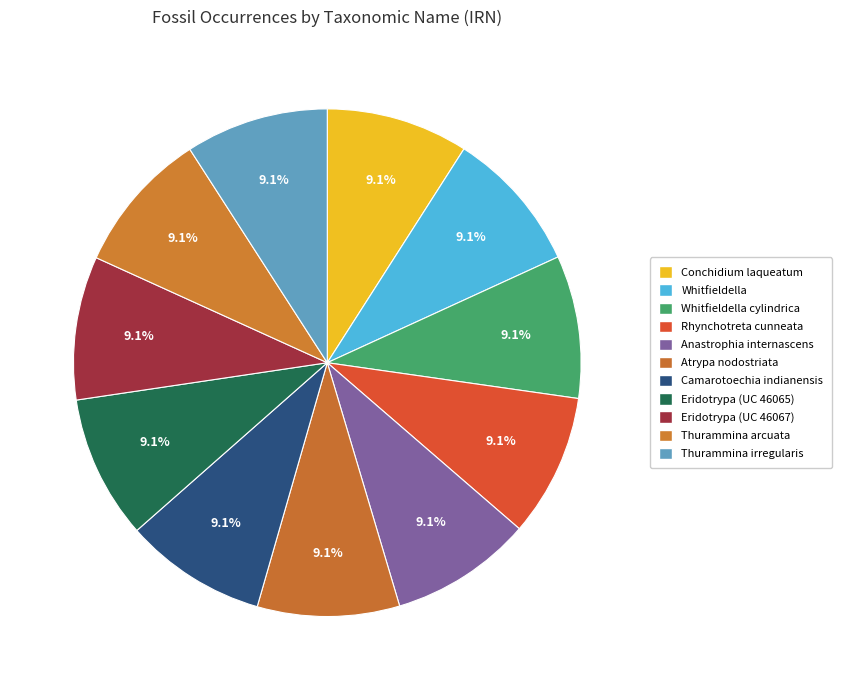

Rank the categories by value from highest to lowest.

Eridotrypa (UC 46067), Eridotrypa (UC 46065), Thurammina irregularis, Thurammina arcuata, Whitfieldella, Whitfieldella cylindrica, Rhynchotreta cunneata, Atrypa nodostriata, Conchidium laqueatum, Camarotoechia indianensis, Anastrophia internascens